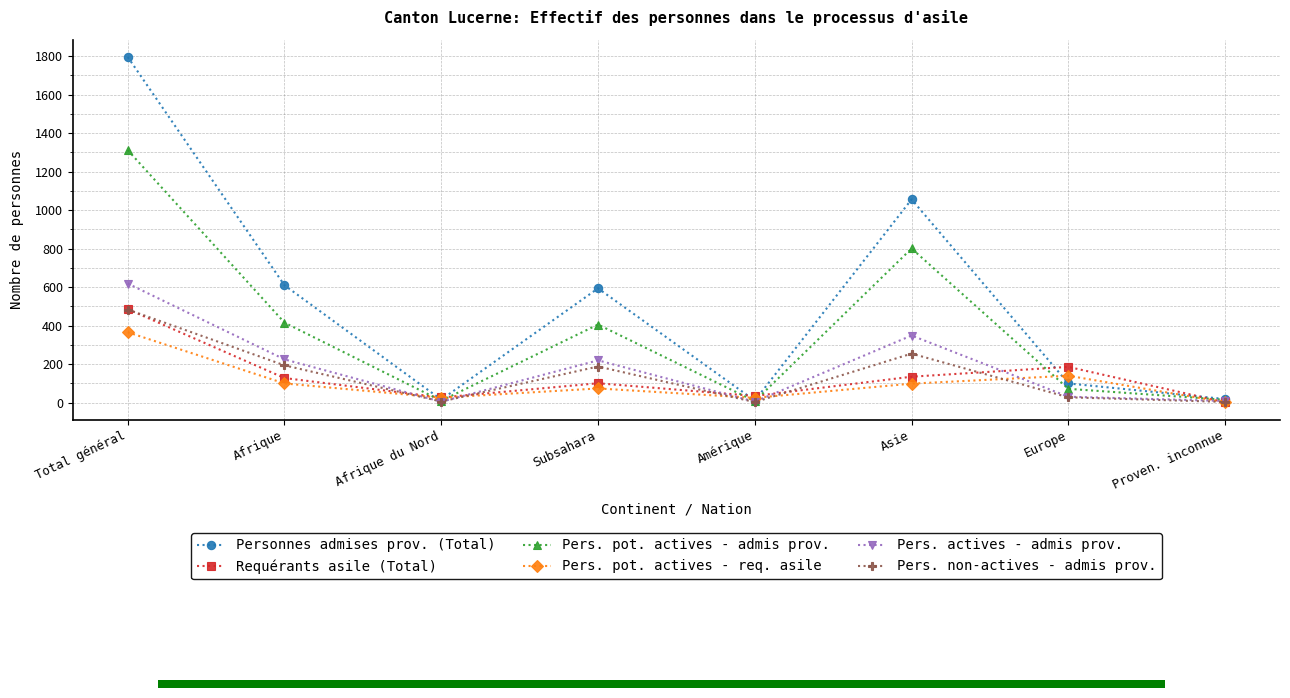

How many series are shown in this chart?

6